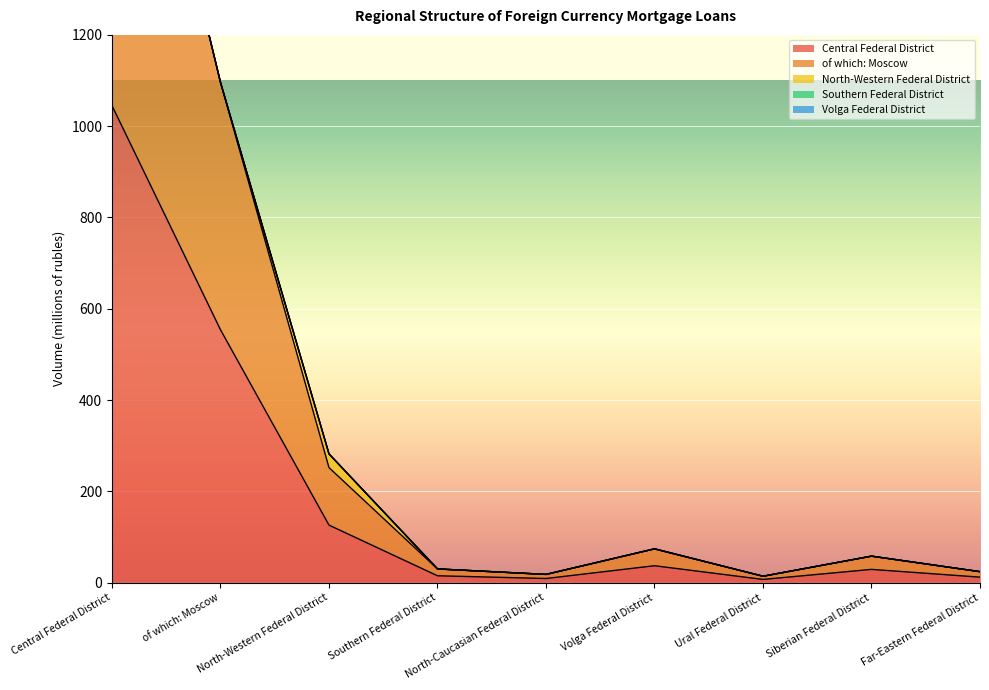

List the labels in order of Volga Federal District value, smallest first.

Central Federal District, of which: Moscow, North-Western Federal District, Southern Federal District, North-Caucasian Federal District, Volga Federal District, Ural Federal District, Siberian Federal District, Far-Eastern Federal District